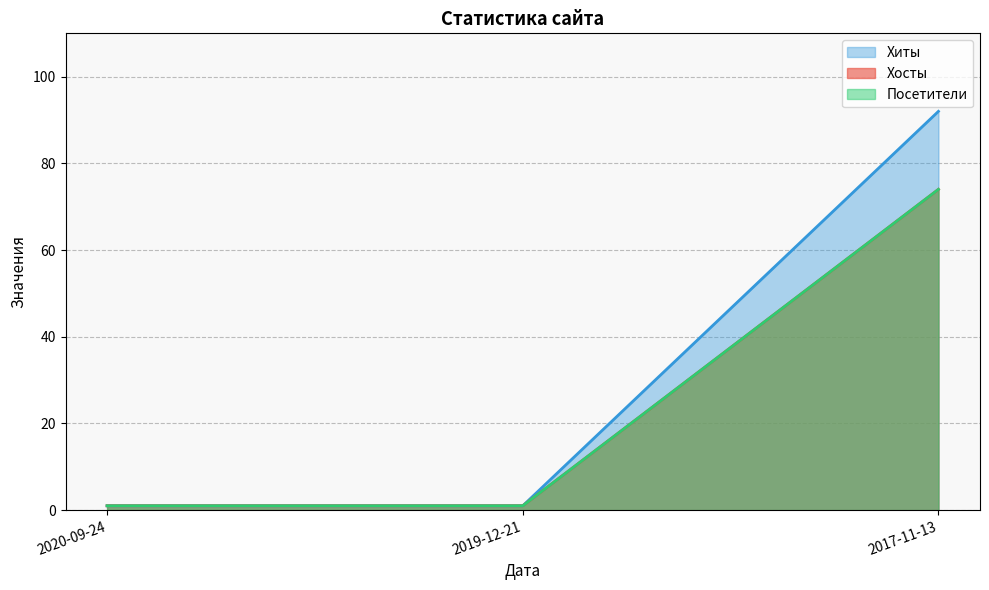

What is the total value across all series at 2019-12-21?

3